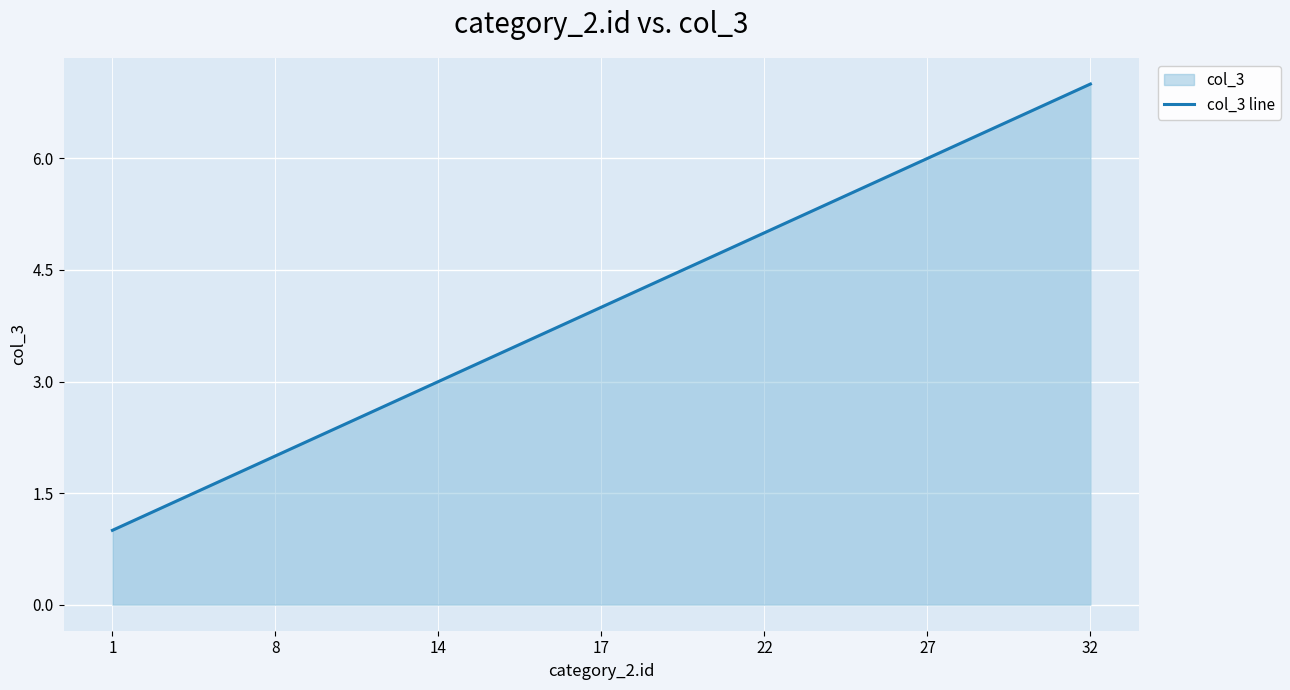

True or false: the data shows 7 at 32.

True